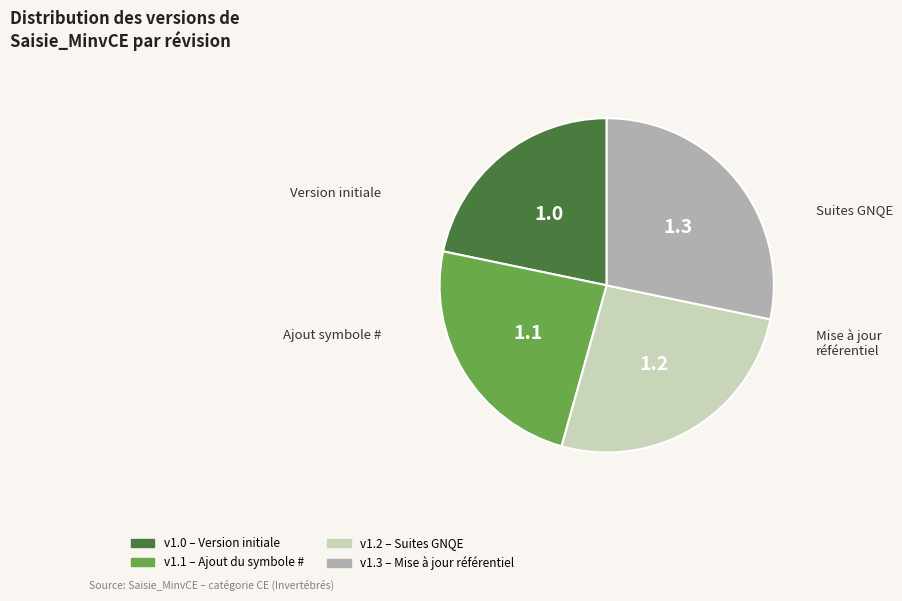

Is there a majority slice in this chart?

No